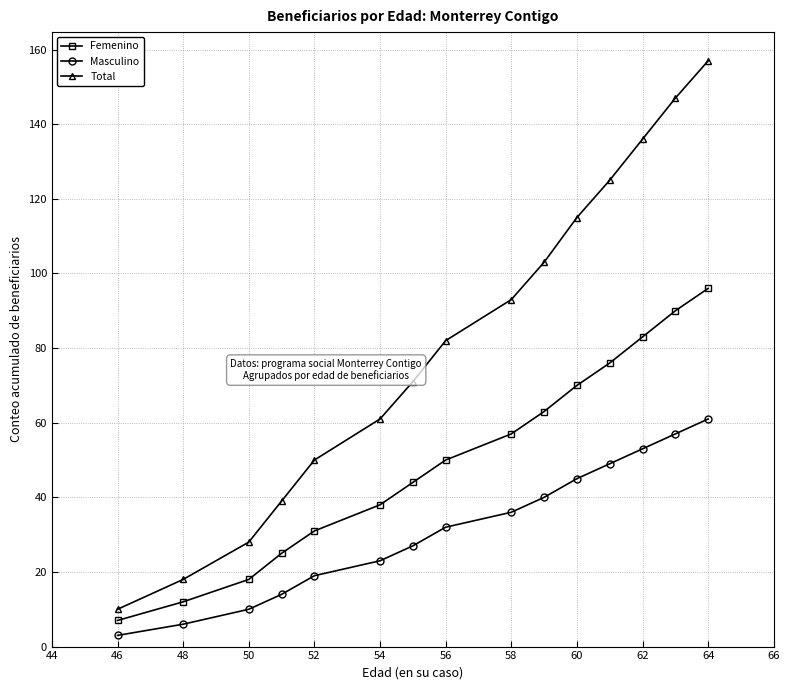

Is this an area chart (filled region under the line)?

No